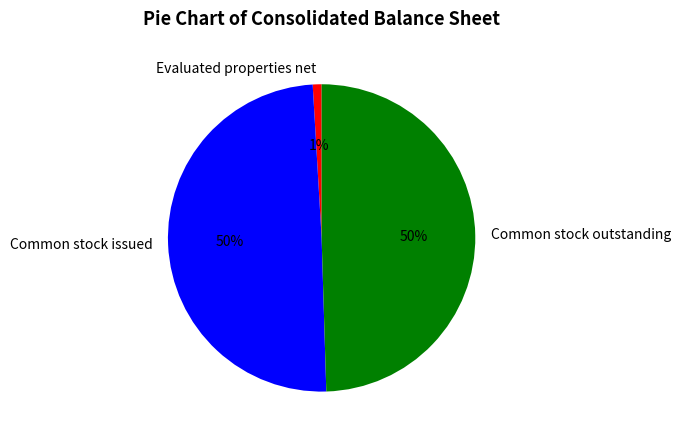

Combined, do Evaluated properties net and Common stock outstanding account for over 50%?

Yes